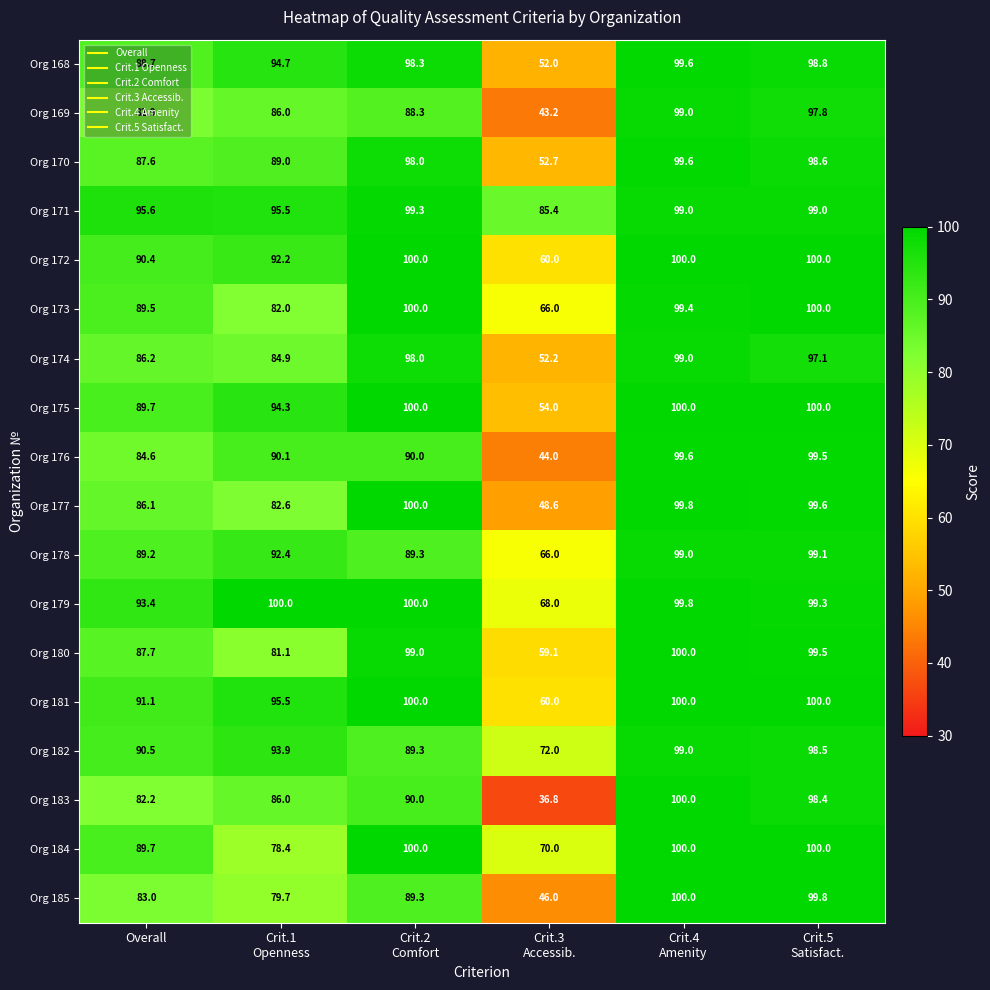

Which series has the widest spread of values?

Org 183